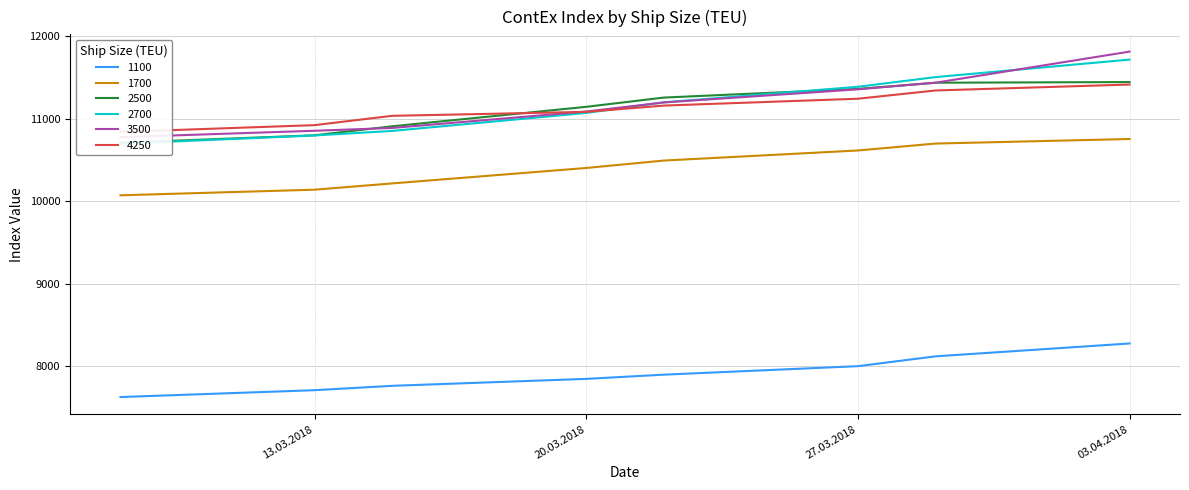

What is the total value across all series at 13.03.2018?

61223